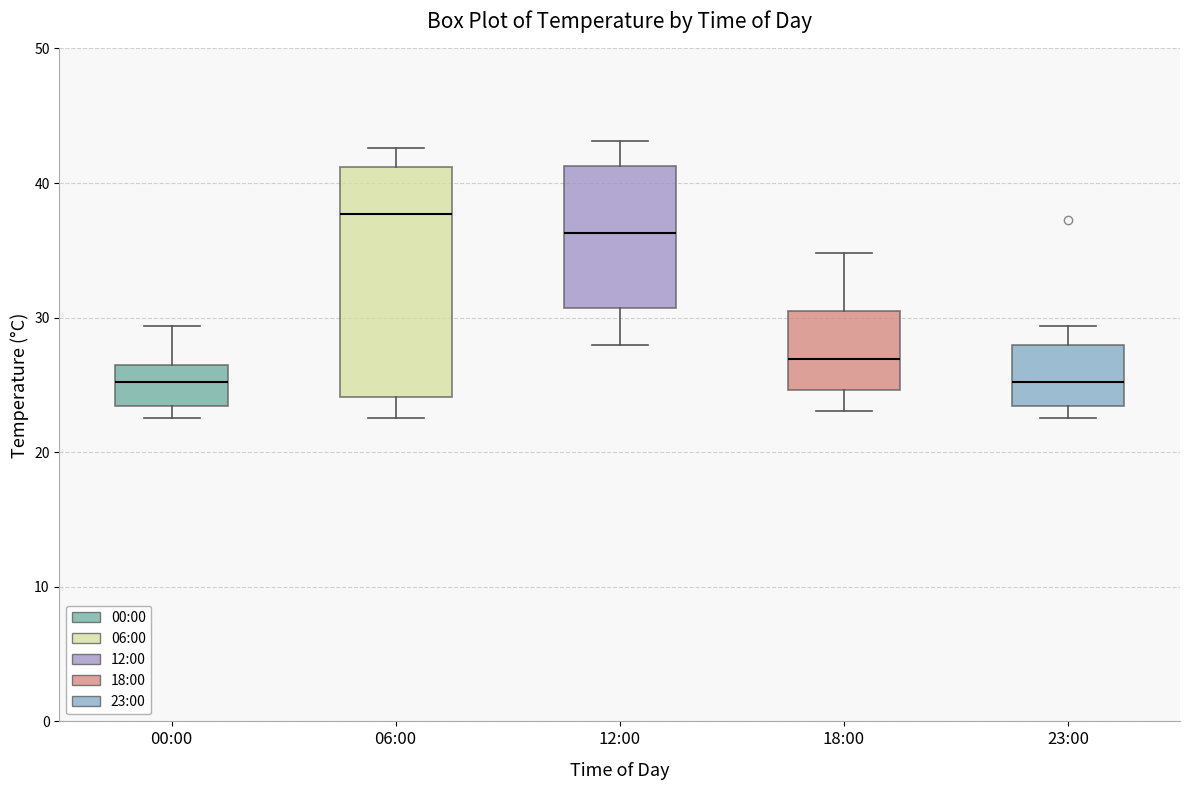

Comparing the boxes themselves (not the whiskers), which one is the tallest?

06:00